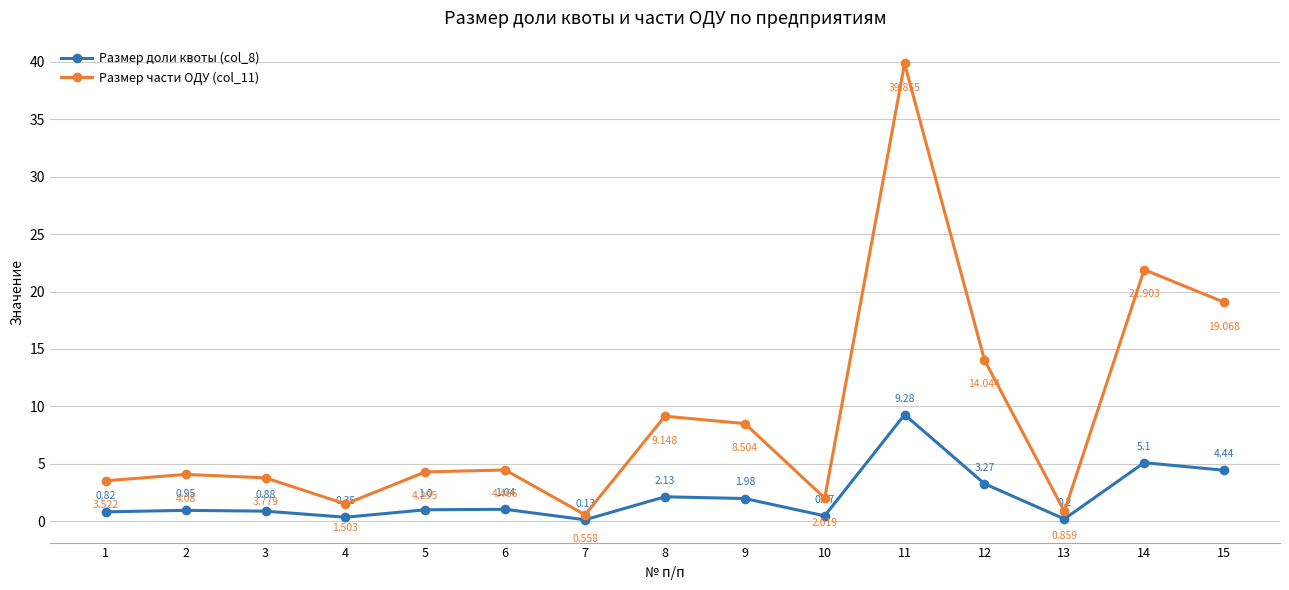

Is the value of Размер части ОДУ (col_11) at 14 greater than the value of Размер доли квоты (col_8) at 3?

Yes